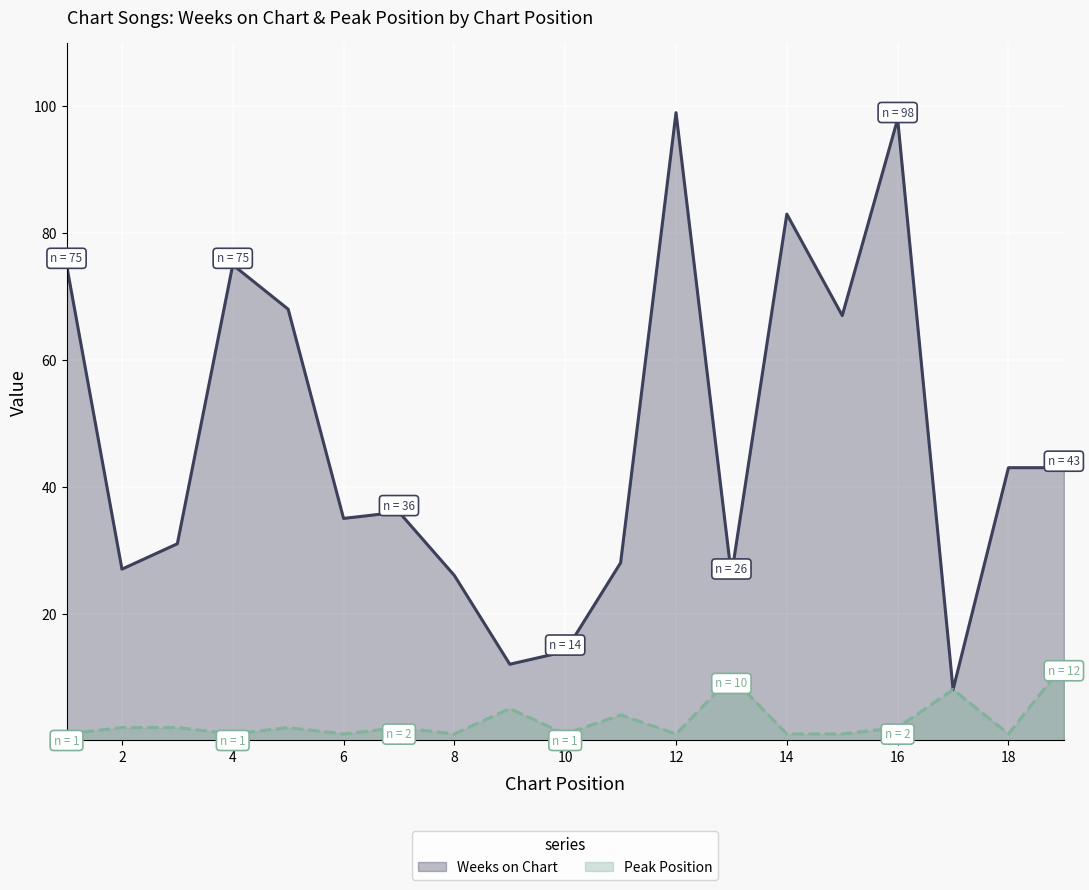

At which label is Peak Position closest to 6?

9